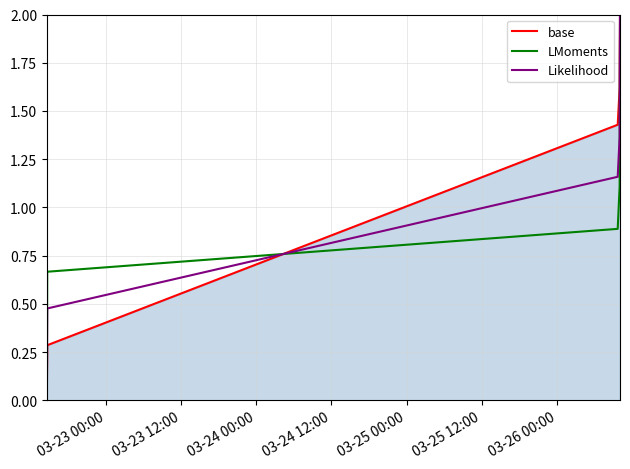

What is the maximum value for Likelihood?

2.0